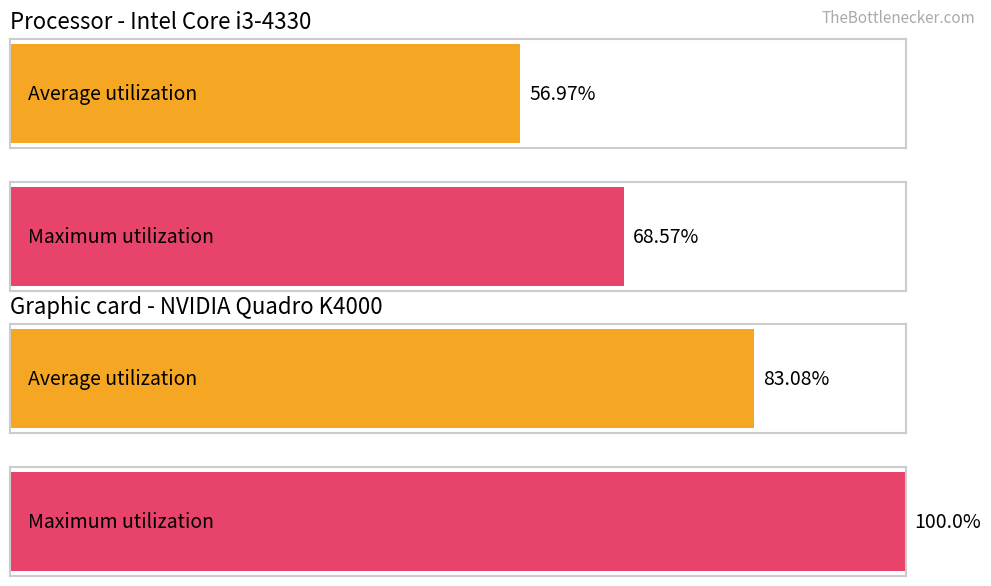

Which series changed the most between 26 and 30?

Average utilization